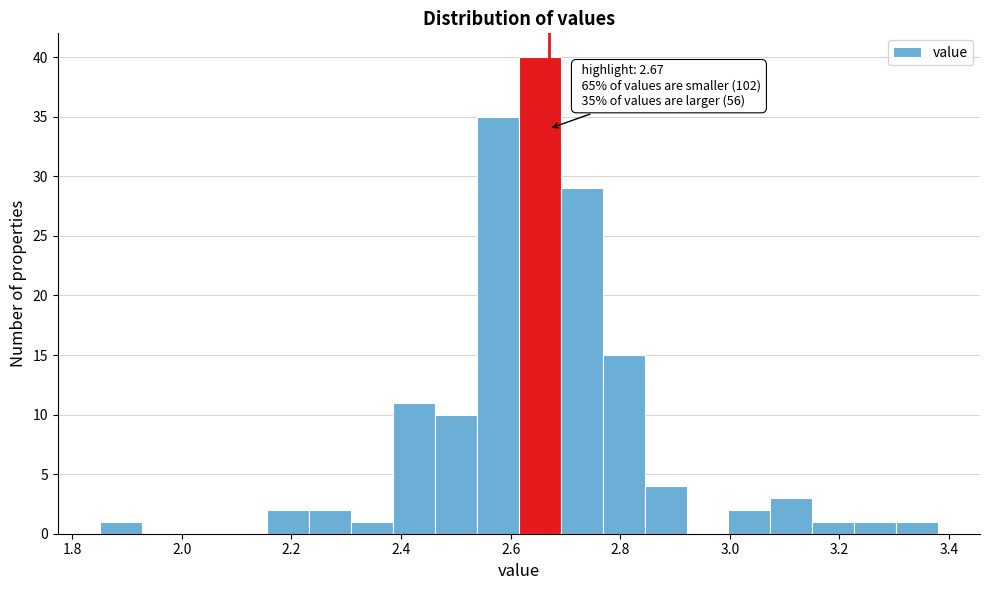

Read against the x-axis, roughly where is the centre of the tallest bar?

2.66